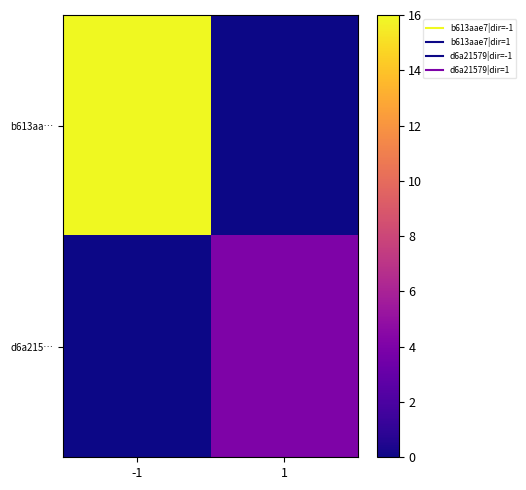

How many data points does each series have?

2